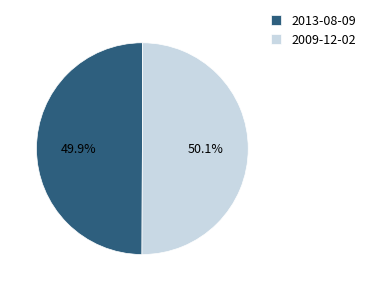

How many slices are in this pie chart?

2